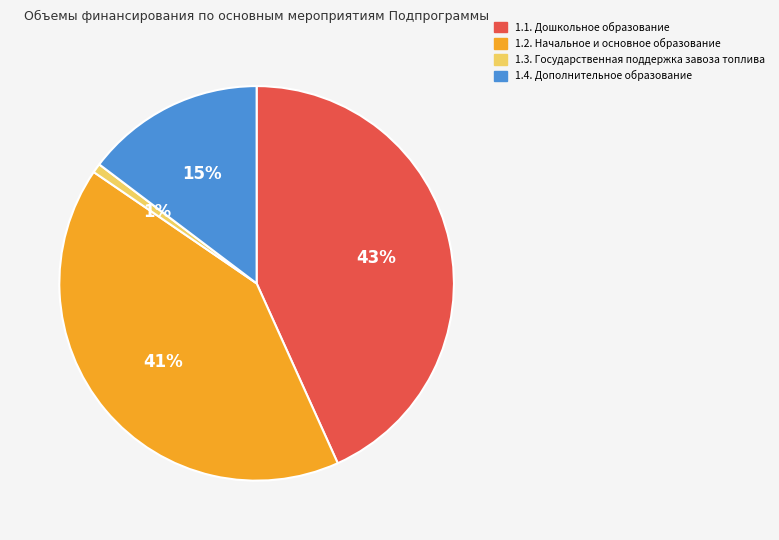

To the nearest percent, what is the difference between the largest and smallest slice percentages?

42%